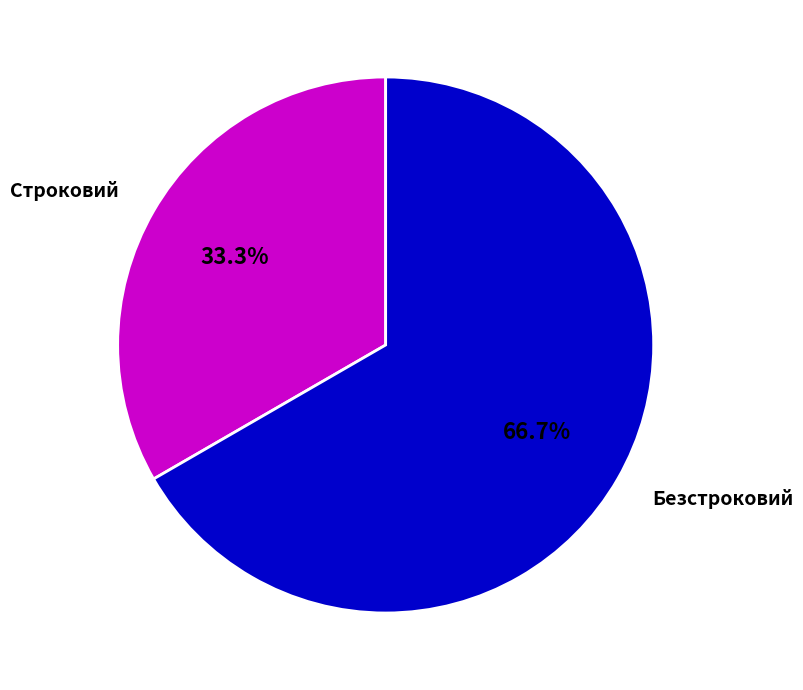

Rank the categories by value from highest to lowest.

Безстроковий, Строковий